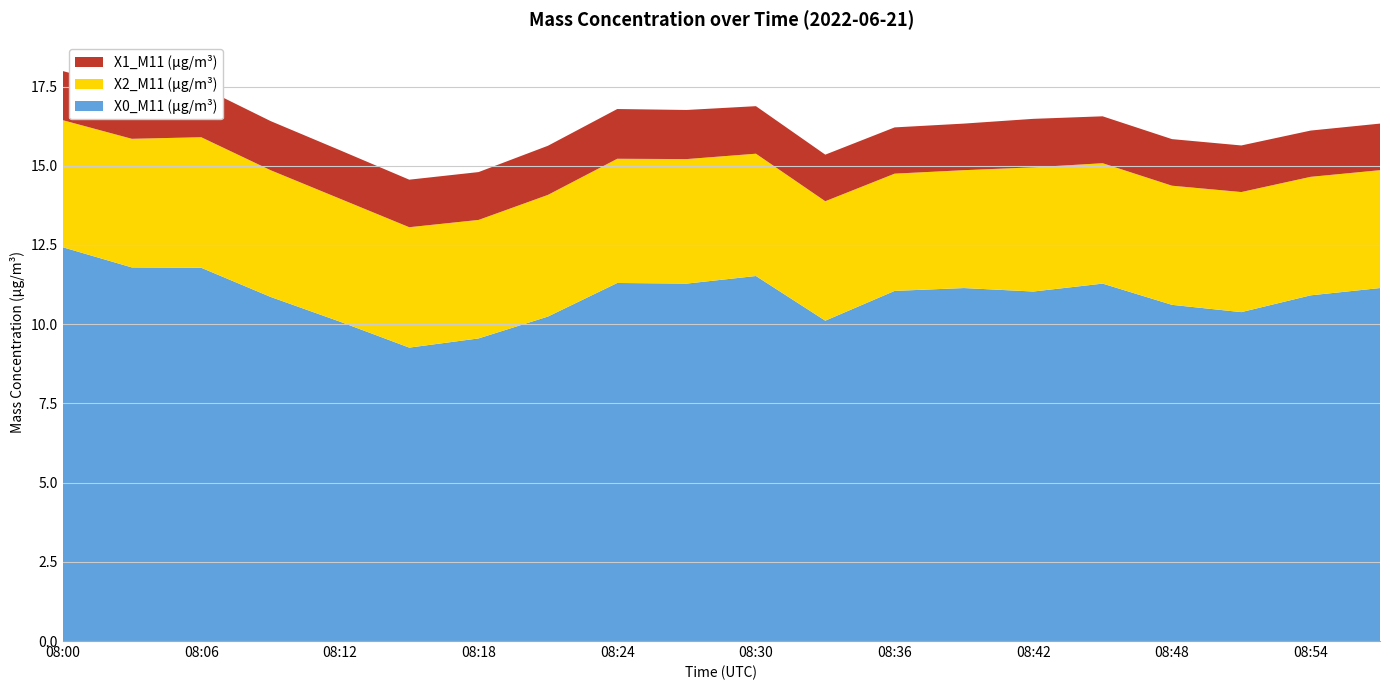

Reading right to left, what are all the values shown in this chart?

X0_M11 (μg/m³): 11.1	10.9	10.4	10.6	11.3	11.0	11.1	11.1	10.1	11.5	11.3	11.3	10.2	9.6	9.3	10.1	10.9	11.8	11.8	12.4
X2_M11 (μg/m³): 3.7	3.7	3.8	3.8	3.8	3.9	3.7	3.7	3.8	3.9	3.9	3.9	3.8	3.7	3.8	3.9	4.0	4.1	4.1	4.0
X1_M11 (μg/m³): 1.5	1.5	1.5	1.5	1.5	1.5	1.5	1.5	1.5	1.5	1.6	1.6	1.6	1.5	1.5	1.5	1.6	1.6	1.6	1.6